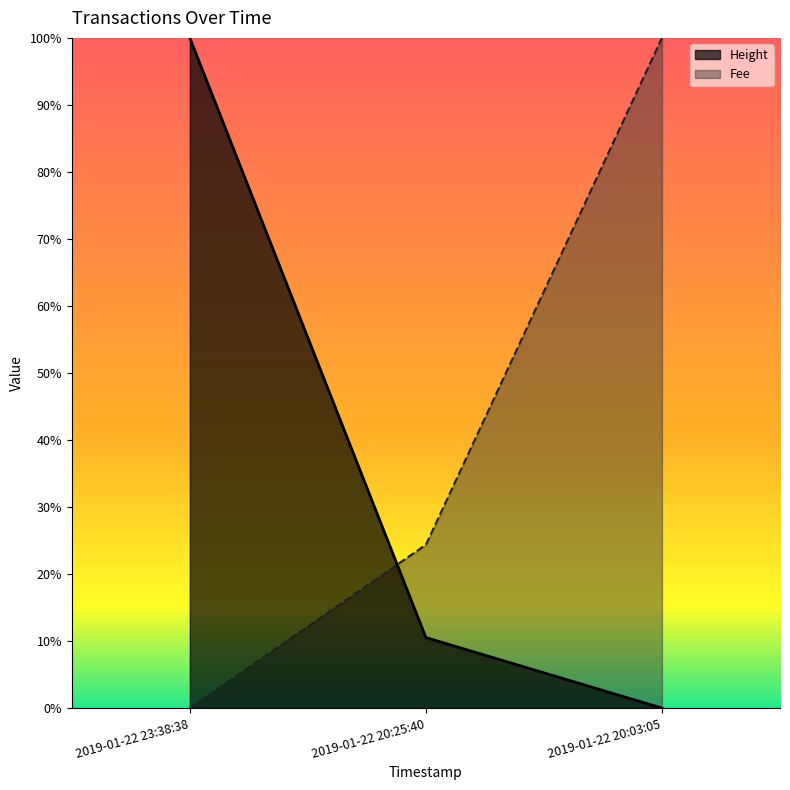

Which category has the highest value in the Height series?

2019-01-22 23:38:38